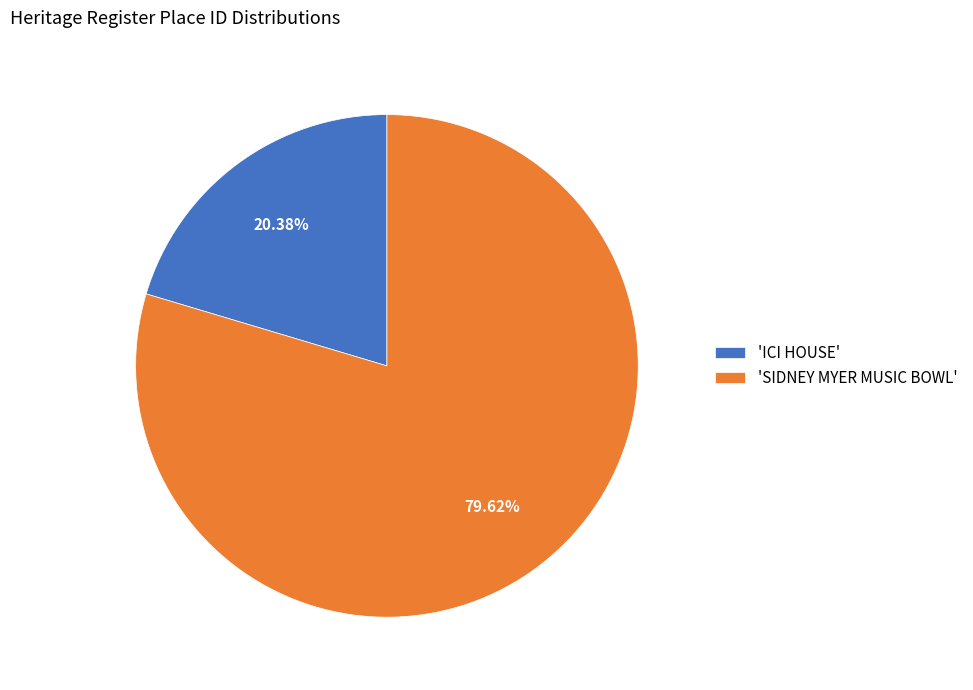

Count the number of slices in the pie.

2